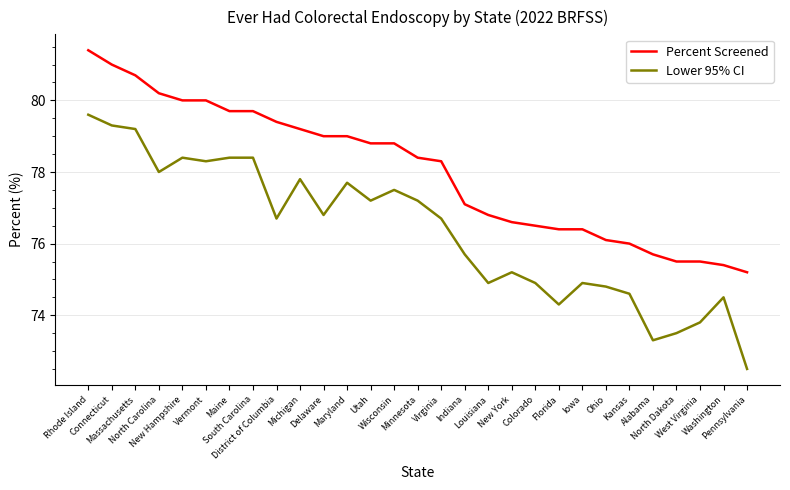

Reading right to left, transcribe all the data shown in this chart.

Percent Screened: 75.2	75.4	75.5	75.5	75.7	76.0	76.1	76.4	76.4	76.5	76.6	76.8	77.1	78.3	78.4	78.8	78.8	79.0	79.0	79.2	79.4	79.7	79.7	80.0	80.0	80.2	80.7	81.0	81.4
Lower 95% CI: 72.5	74.5	73.8	73.5	73.3	74.6	74.8	74.9	74.3	74.9	75.2	74.9	75.7	76.7	77.2	77.5	77.2	77.7	76.8	77.8	76.7	78.4	78.4	78.3	78.4	78.0	79.2	79.3	79.6